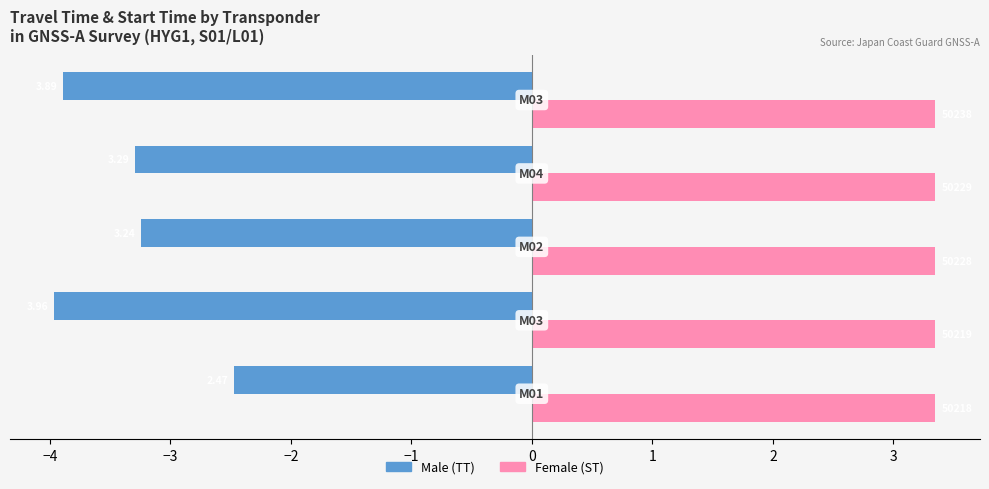

How many bars are there in each group?

2